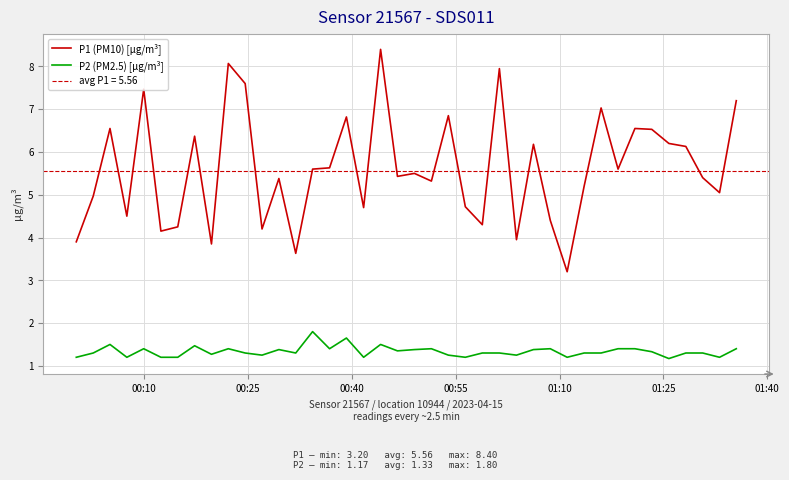

How many data points in P1 (PM10) [µg/m³] are above 5?

26